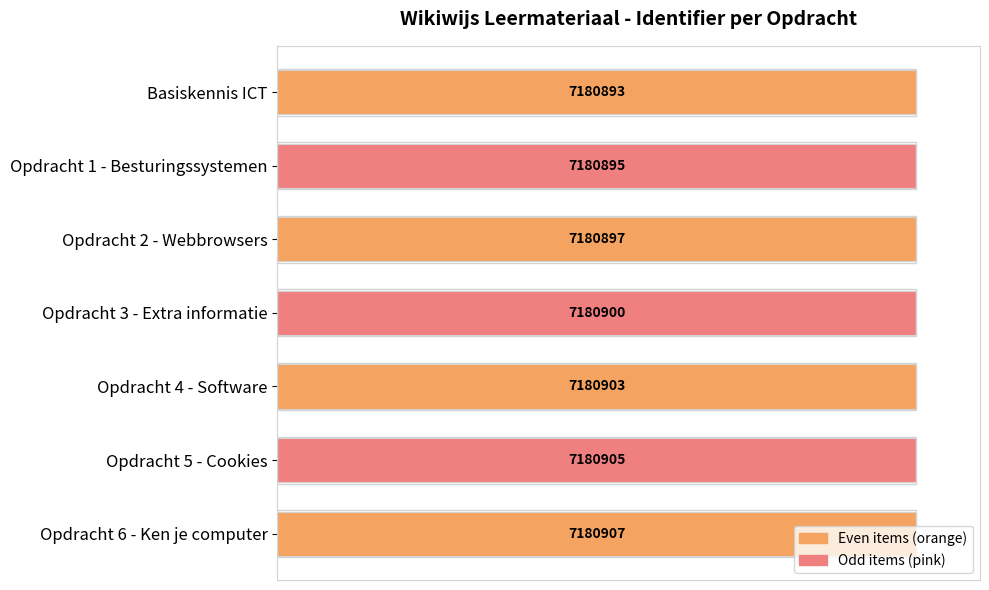

How many bars are there in total?

7